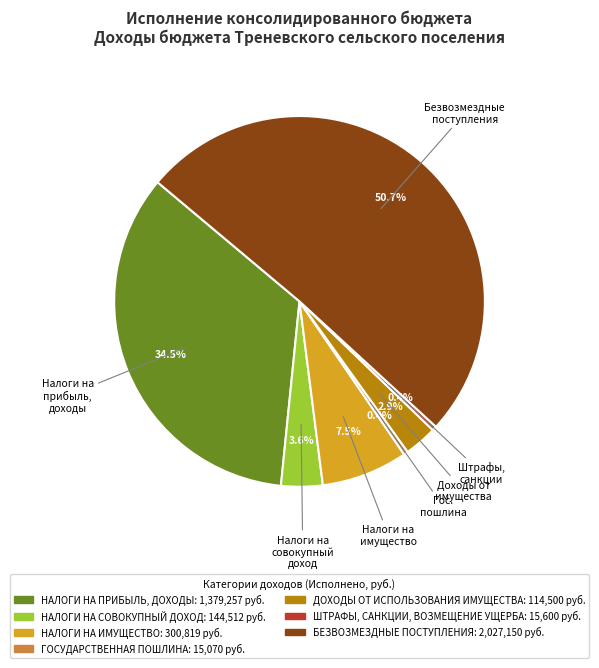

Does any single category account for the majority?

Yes